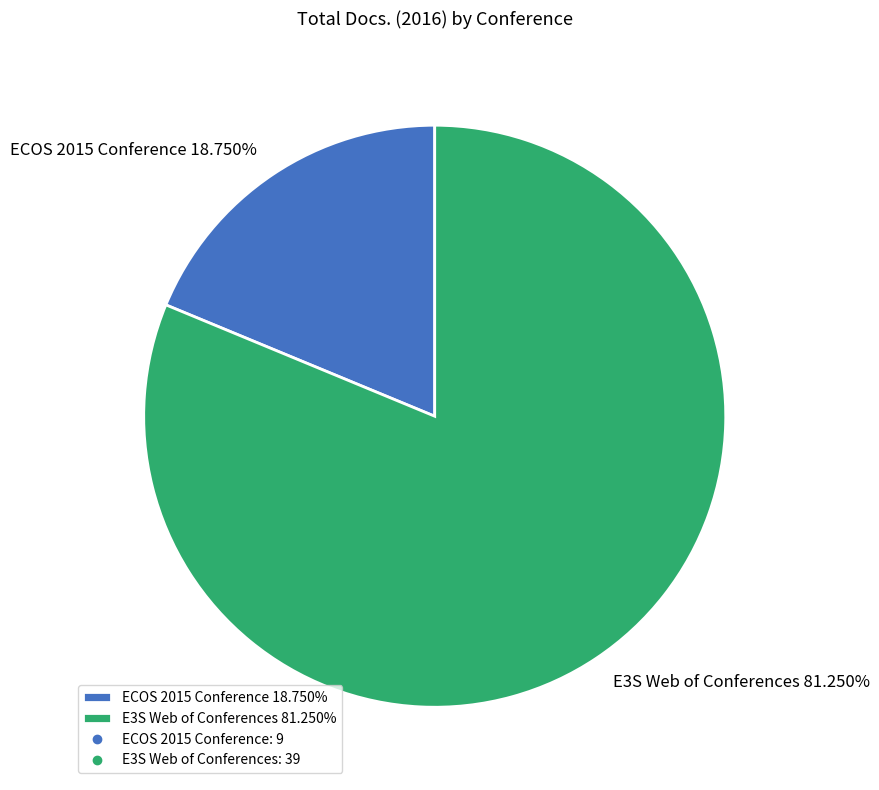

Which has a higher value, E3S Web of Conferences or ECOS 2015 Conference?

E3S Web of Conferences